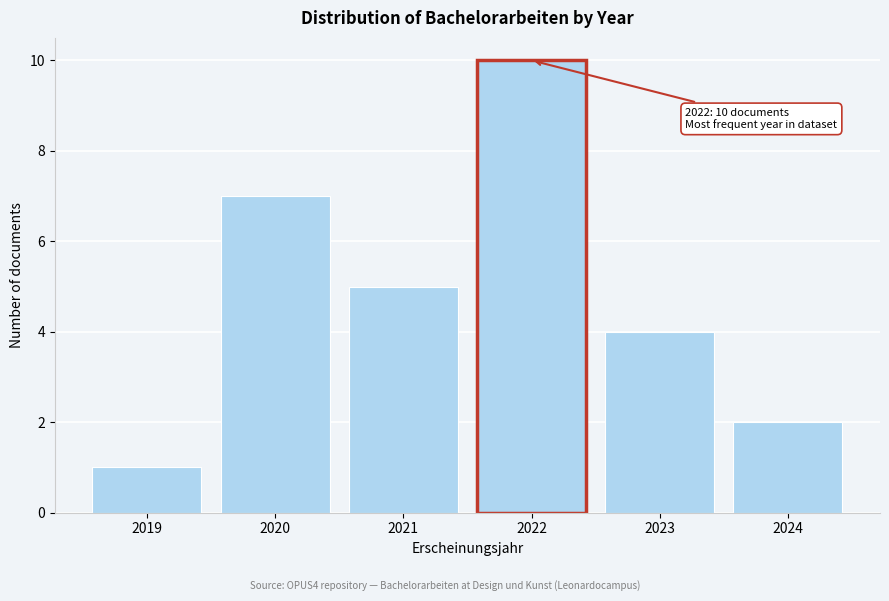

Reading left to right, transcribe all the data shown in this chart.

2019=1	2020=7	2021=5	2022=10	2023=4	2024=2